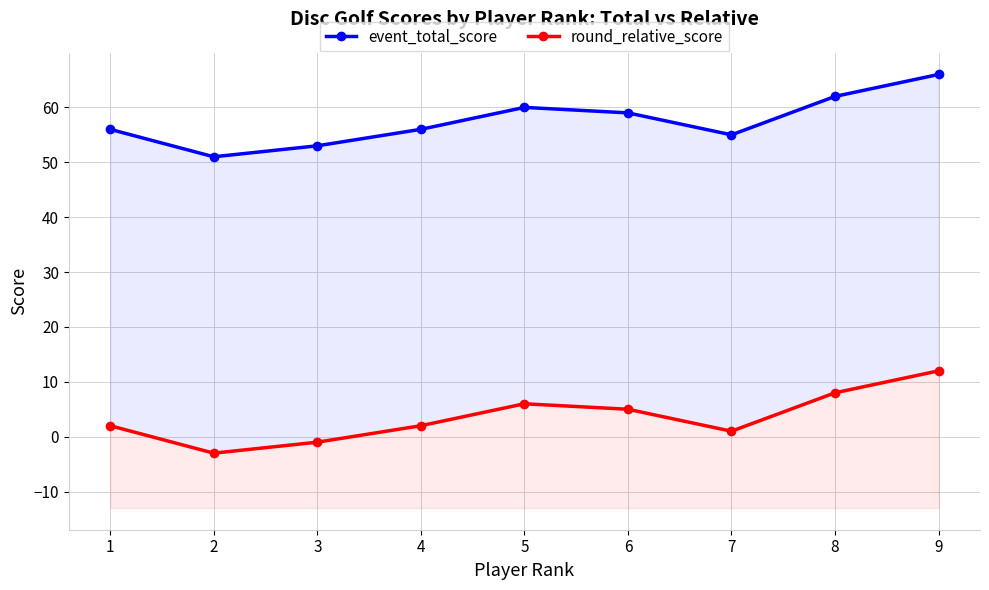

True or false: round_relative_score and event_total_score cross at least once.

False